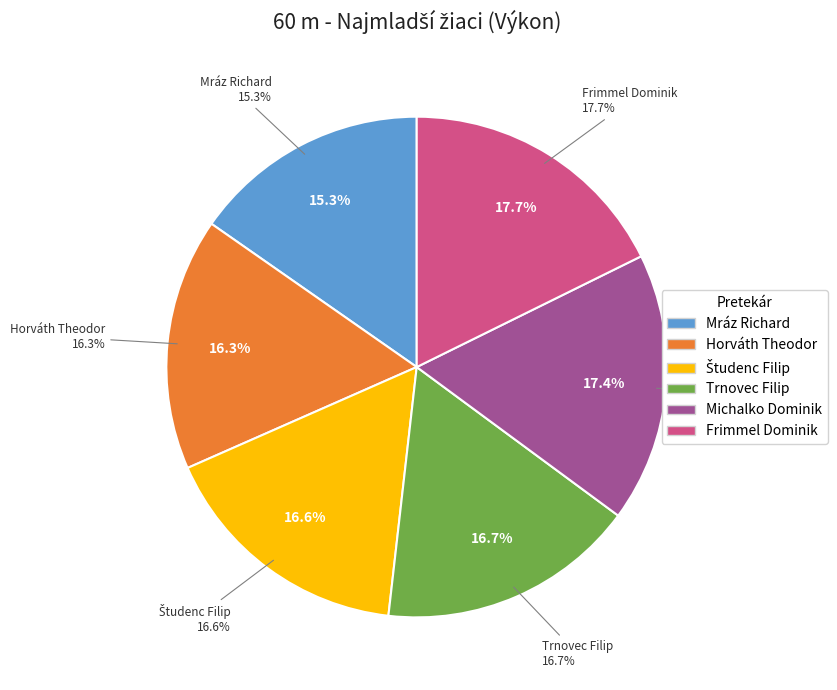

Is the sum of Michalko Dominik and Trnovec Filip greater than half?

No